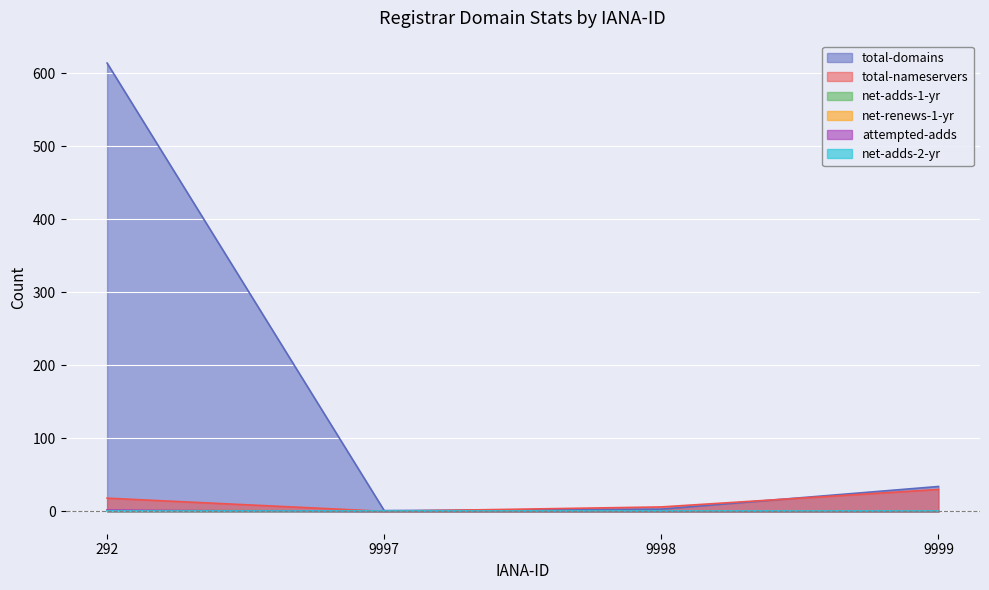

Count the number of categories in the chart.

4